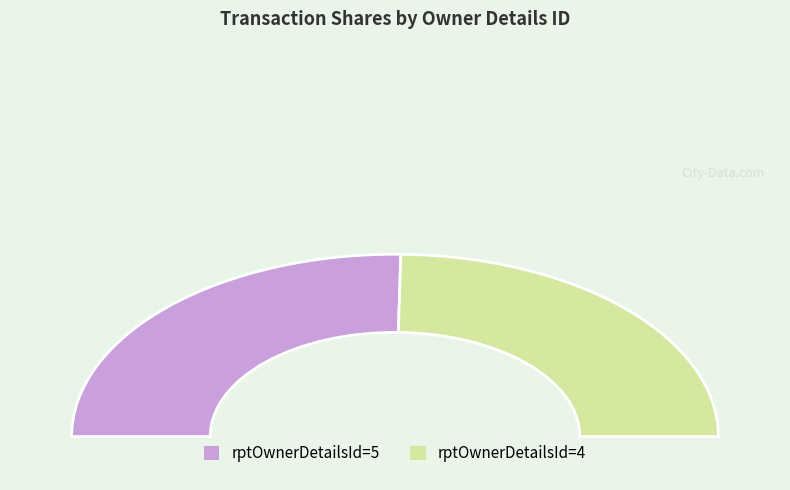

Is it true that 4 is 49% of the pie?

True